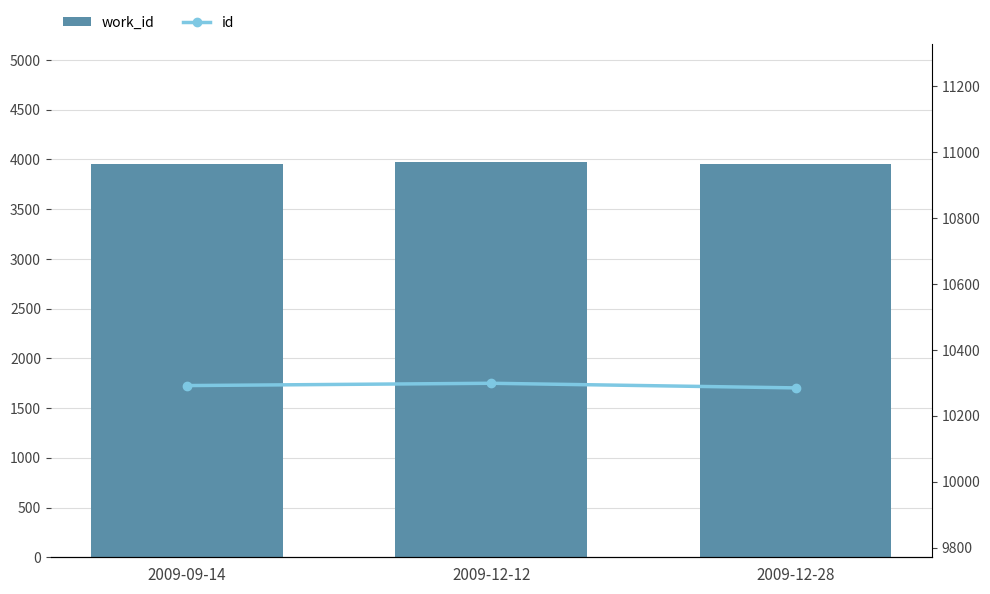

What is the value of the id bar at the 3rd from the left?

10285